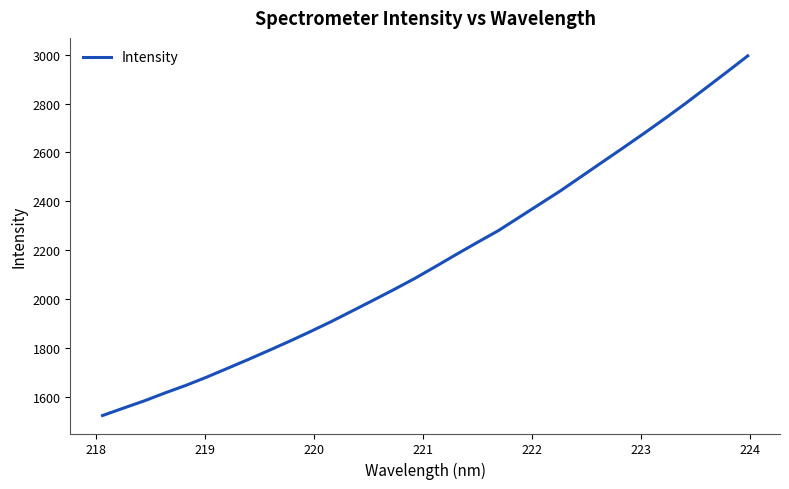

What is the difference between the maximum and minimum values?

1472.5